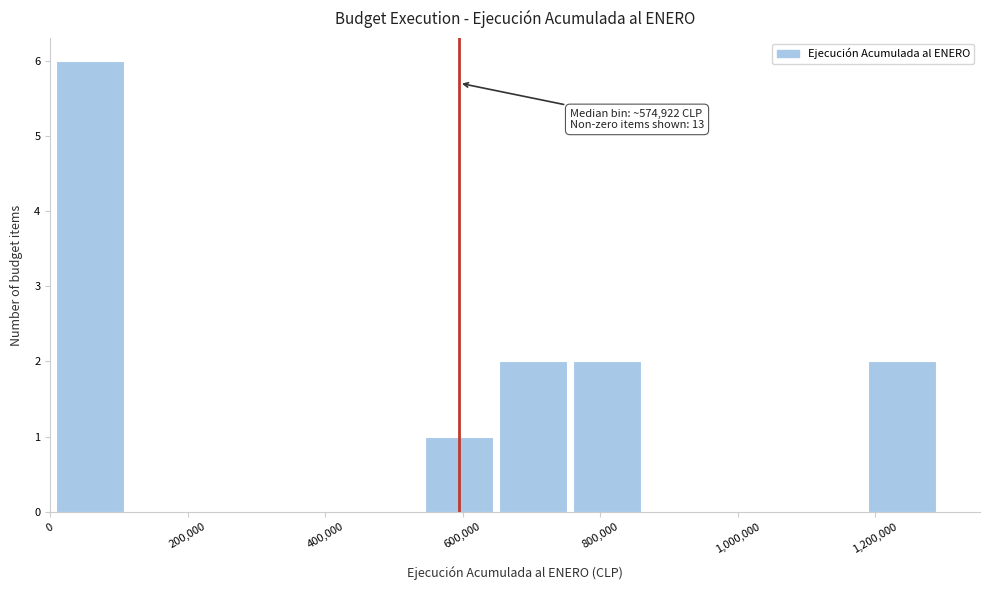

Which range on the x-axis has the tallest bar?

0 to 120000